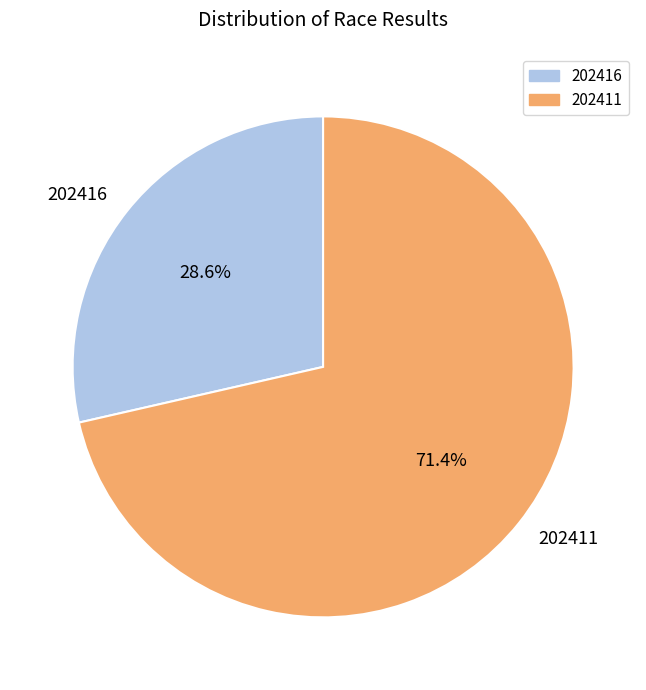

To the nearest percent, what is the average slice percentage?

50%